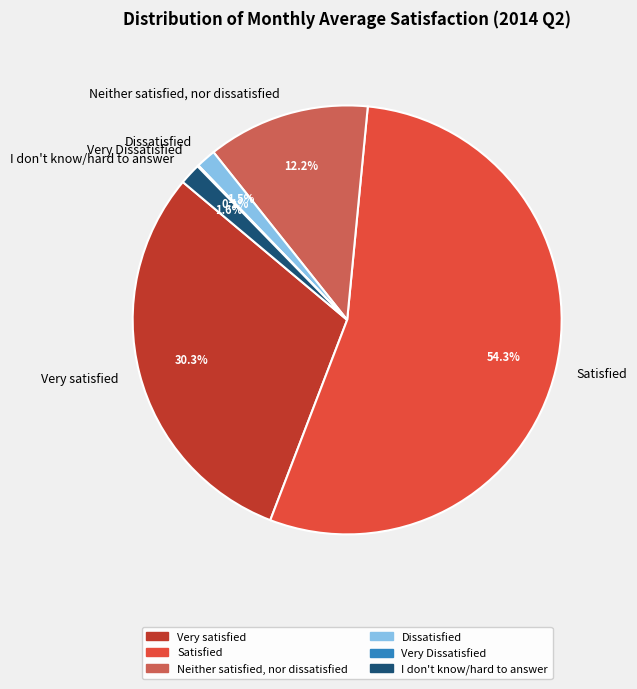

To the nearest percent, what is the average slice percentage?

17%